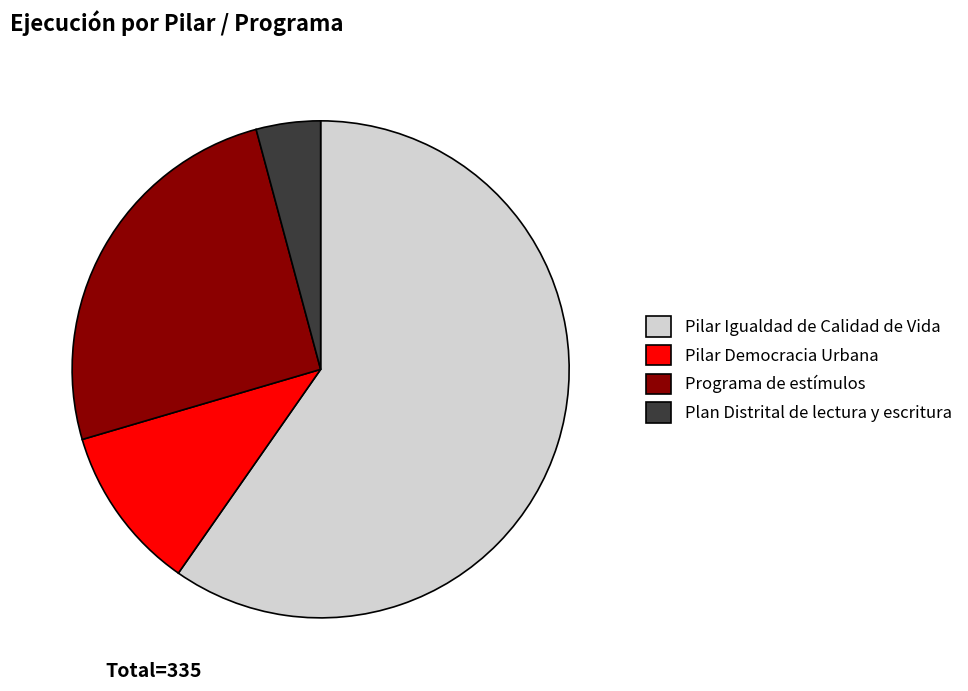

What is the majority slice?

Pilar Igualdad de Calidad de Vida